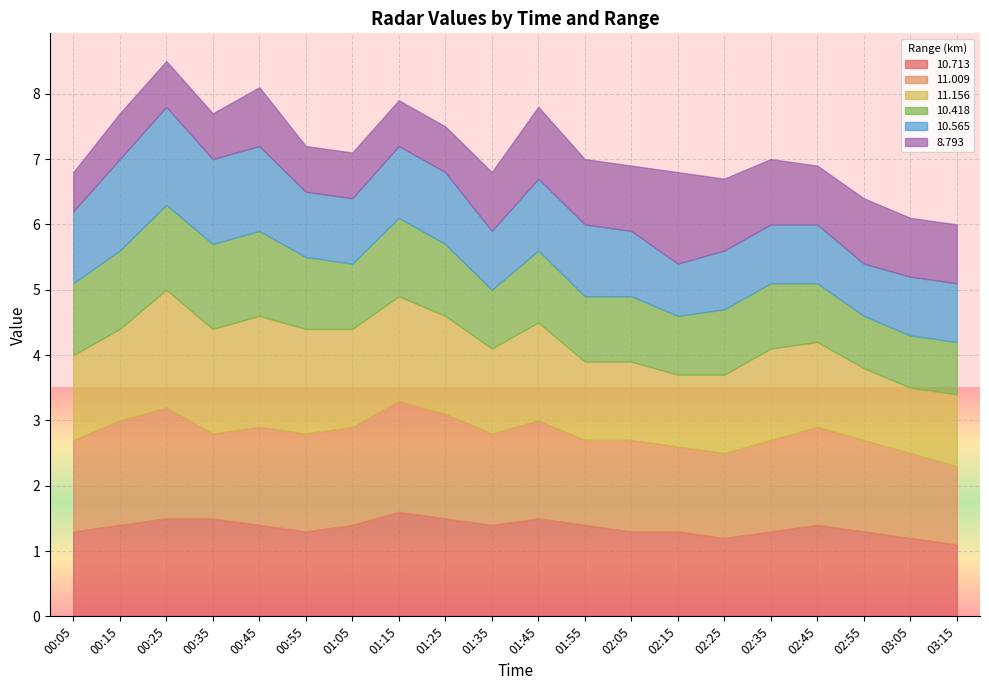

Which series has the widest spread of values?

 11.156